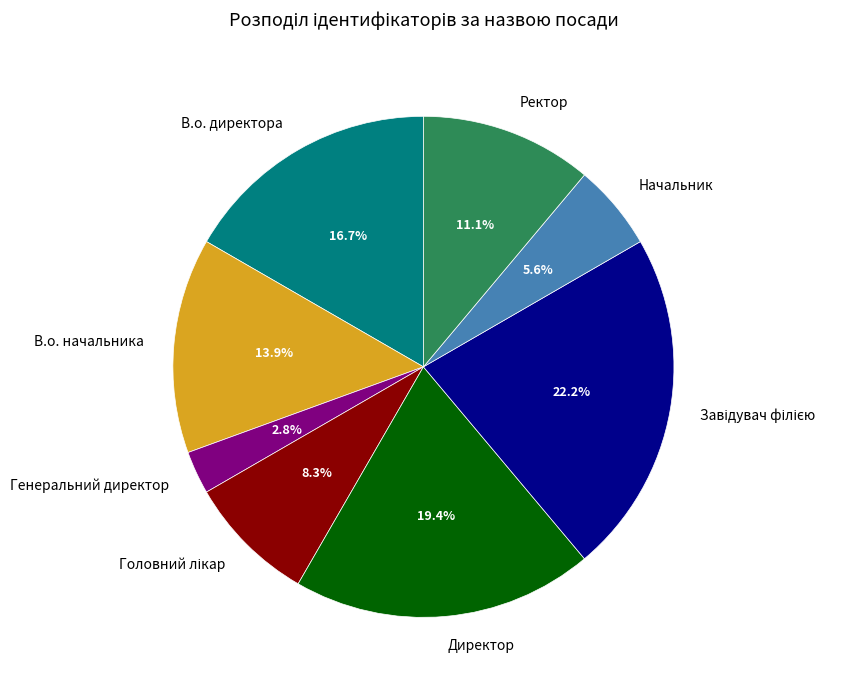

Is it true that Генеральний директор is 3% of the pie?

True